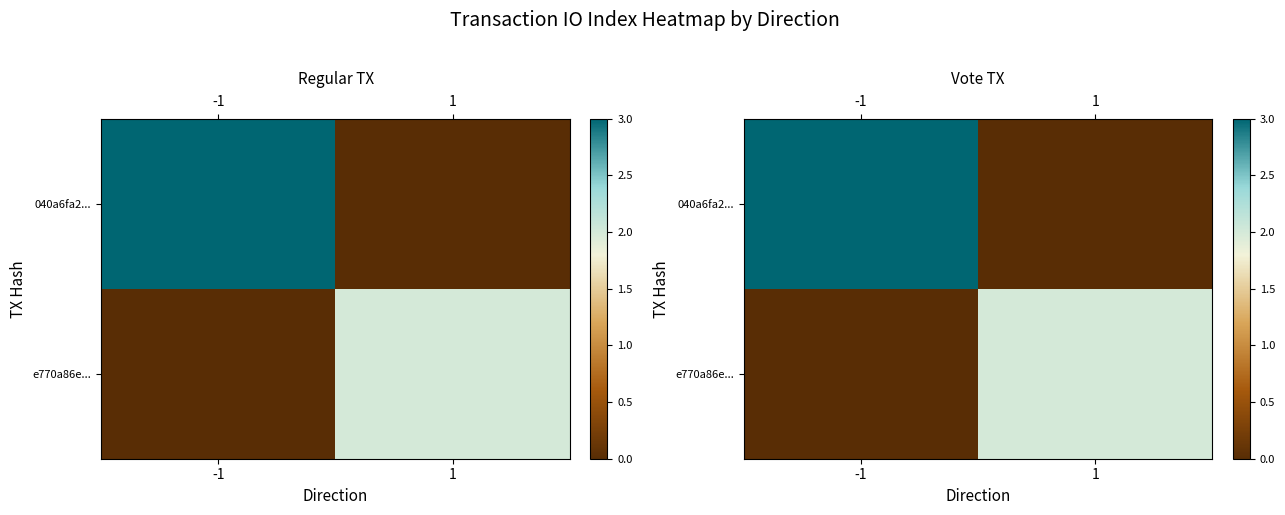

What is the sum of all e770a86e... values?

2